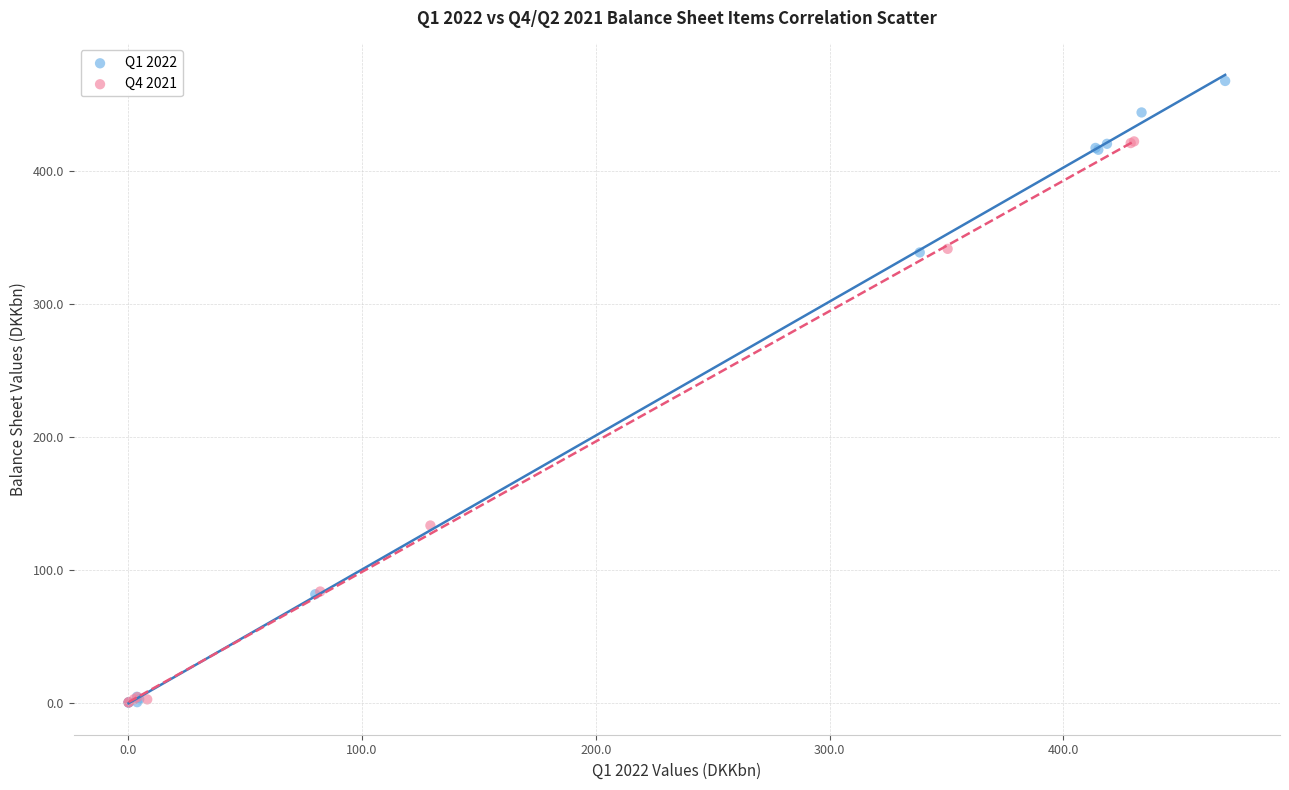

Which series contains the highest Y value?

Q1 2022